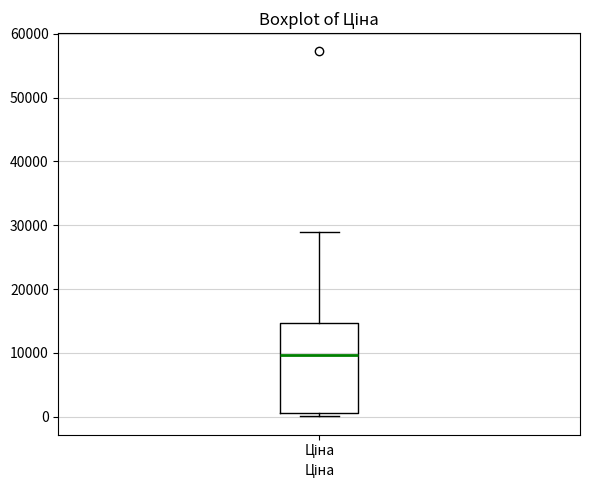

Read this box plot against the y-axis: the position of the median line, the range covered by the box, and the ends of both whiskers. The values are not printed on the chart, so give them approximately, as read against the axis.

median 10000, box 1000 to 15000, whiskers 0 to 29000